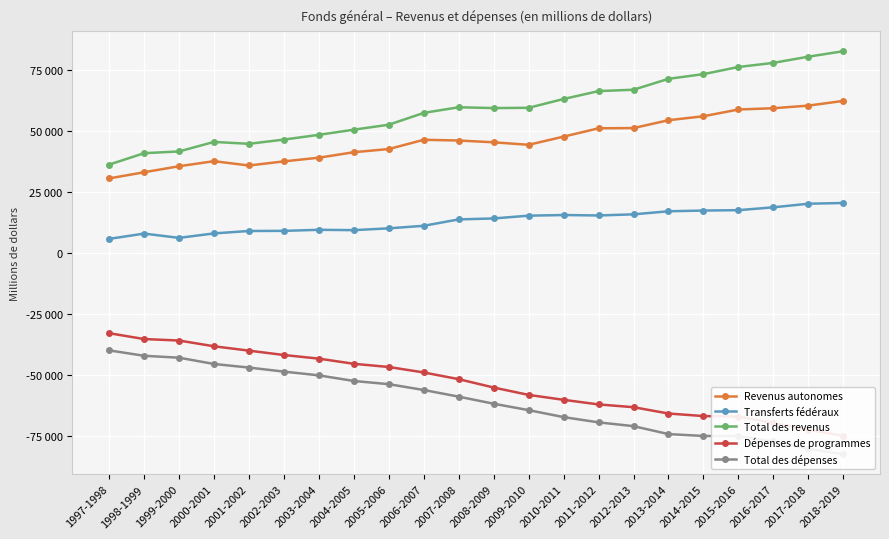

What is the minimum value for Revenus autonomes?

30426